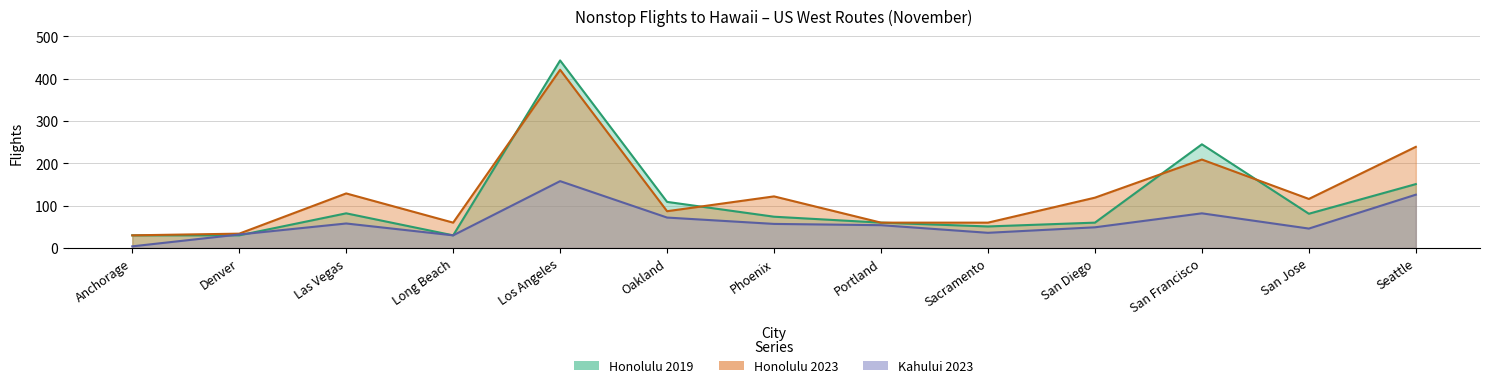

At Anchorage, list the series in order from largest to smallest.

Honolulu 2023, Honolulu 2019, Kahului 2023